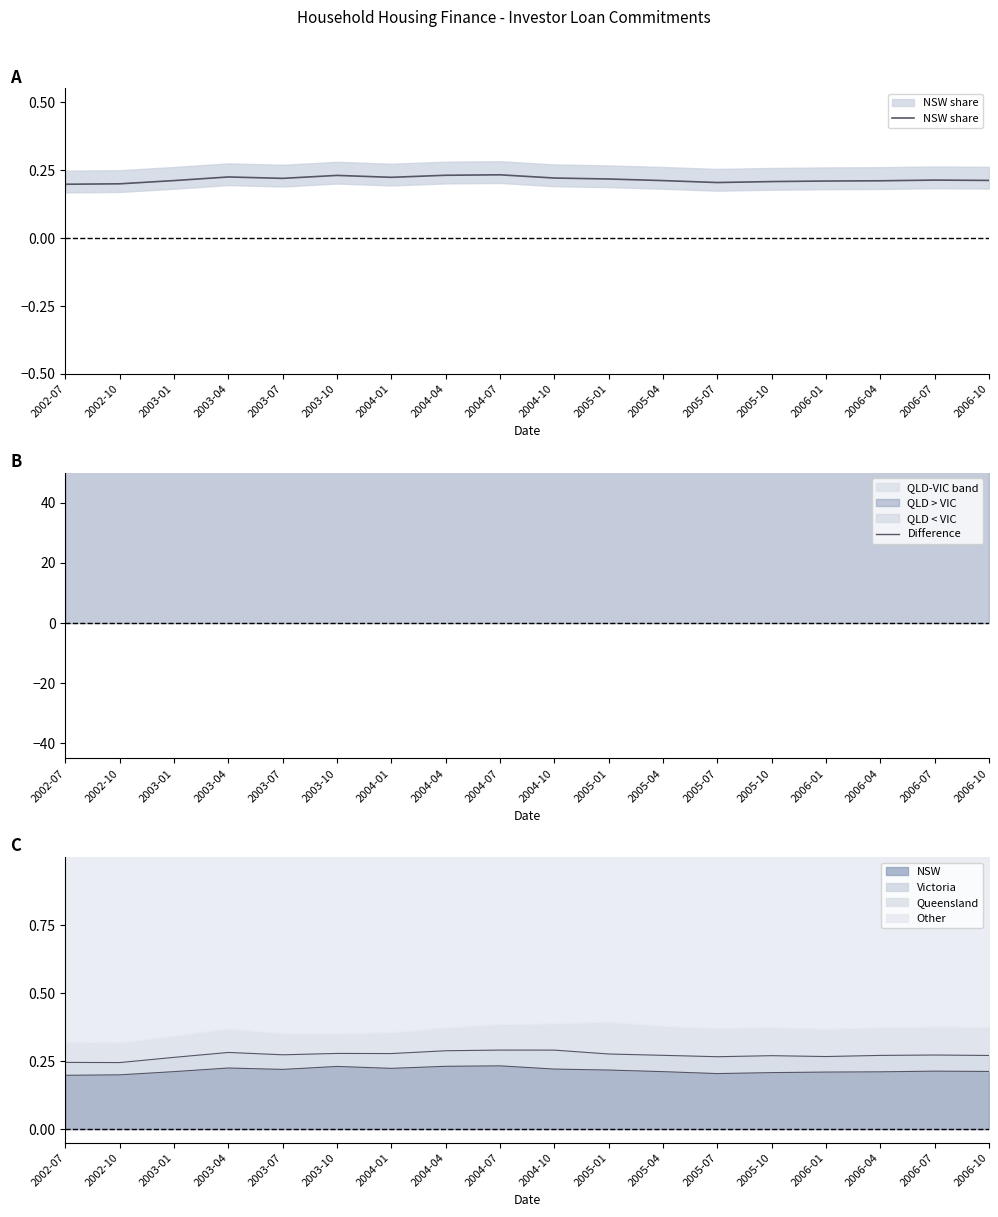

What is the average value of the Difference series?

176.0